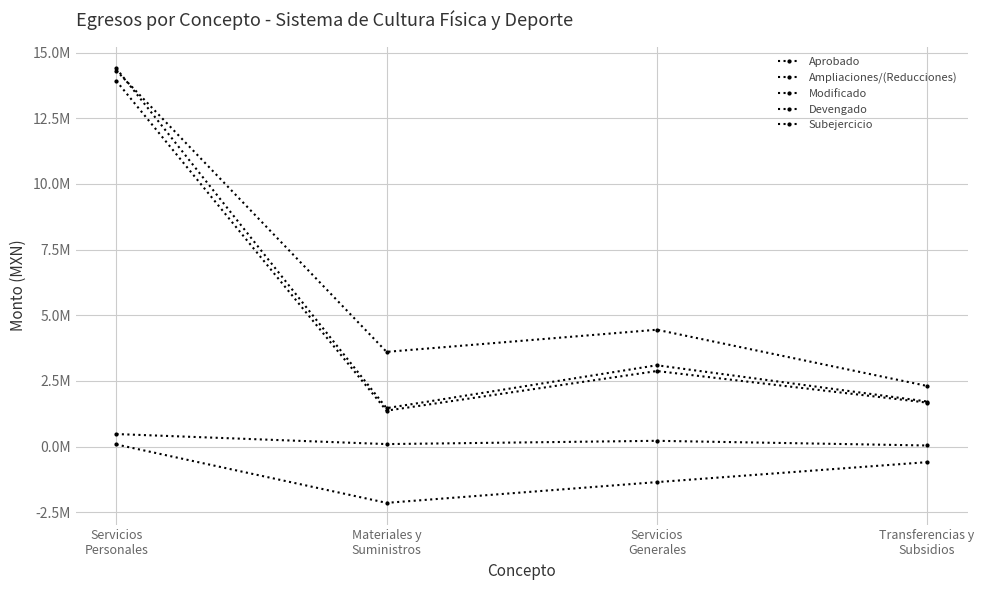

What is the average value of the Devengado series?

4960947.3